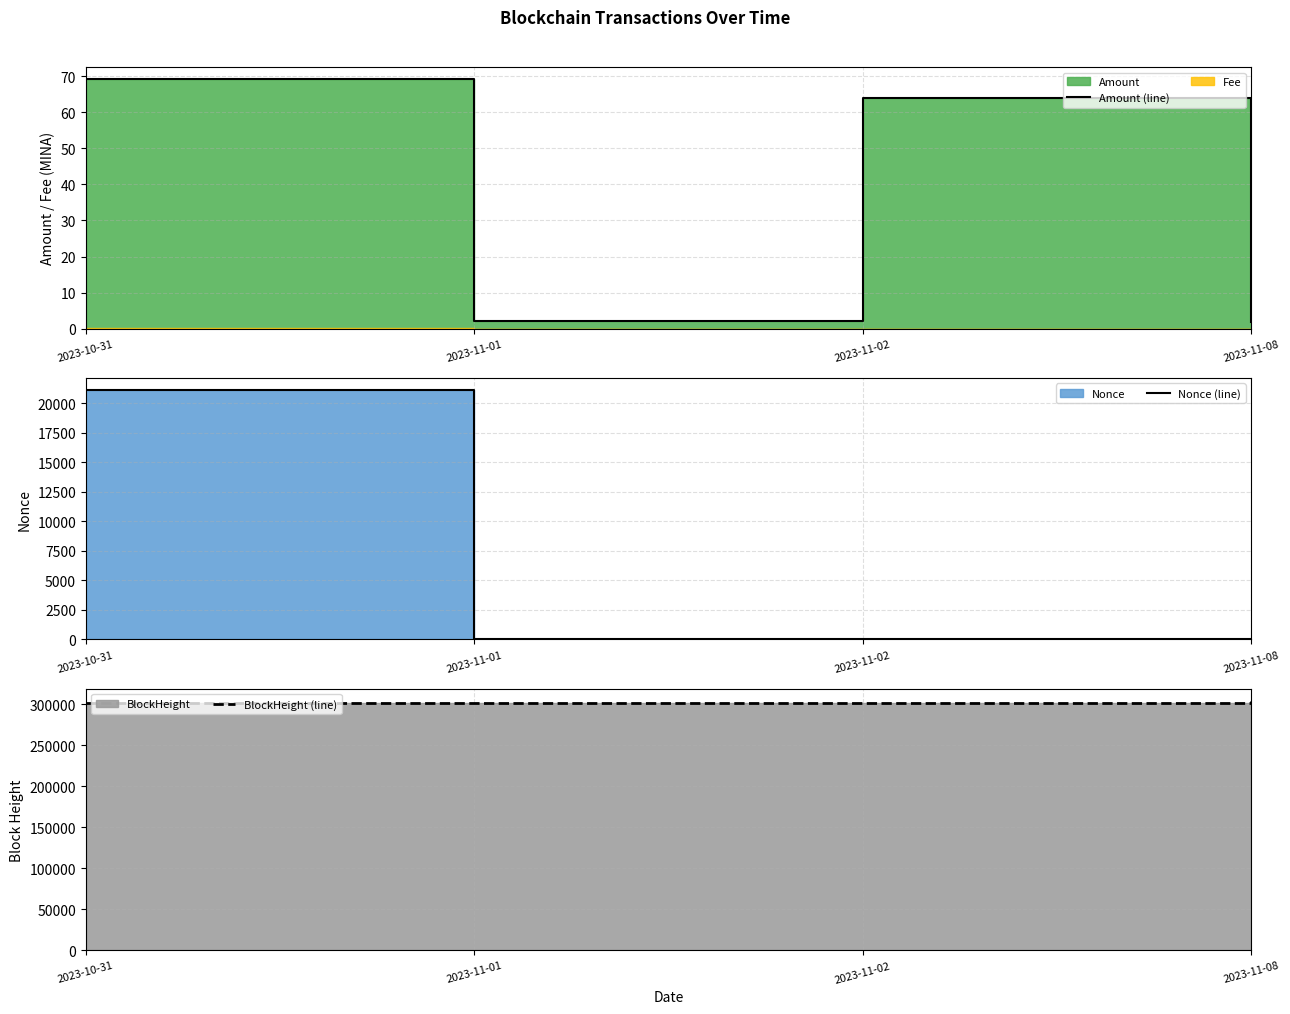

At which label does BlockHeight (line) first exceed 301949?

2023-11-08